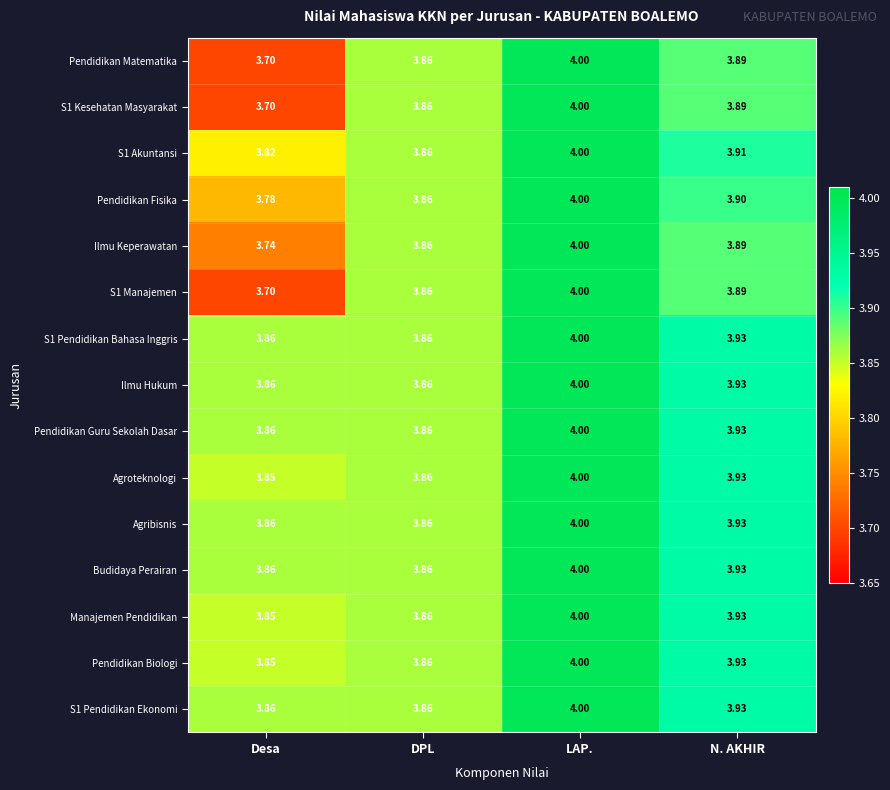

At which label is Agroteknologi closest to 3?

Desa